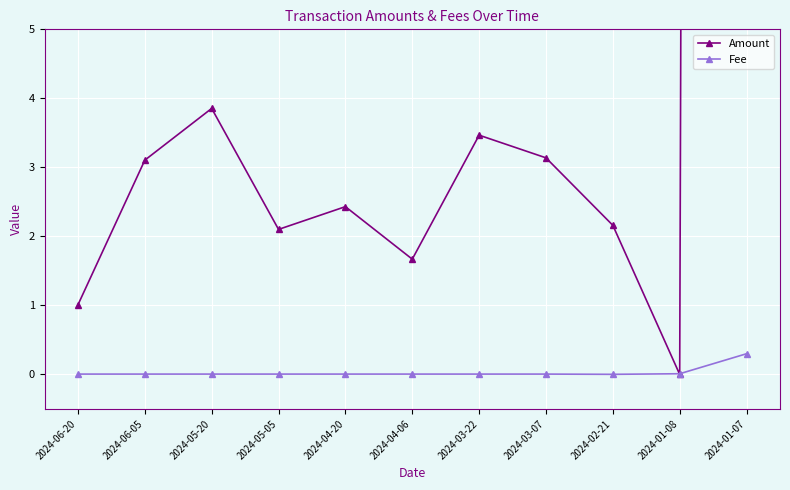

Reading right to left, what are all the values shown in this chart?

Amount: 2024-01-07=304.1	2024-01-08=0.0	2024-02-21=2.2	2024-03-07=3.1	2024-03-22=3.5	2024-04-06=1.7	2024-04-20=2.4	2024-05-05=2.1	2024-05-20=3.9	2024-06-05=3.1	2024-06-20=1.0
Fee: 2024-01-07=0.3	2024-01-08=0.0	2024-02-21=0.0	2024-03-07=0.0	2024-03-22=0.0	2024-04-06=0.0	2024-04-20=0.0	2024-05-05=0.0	2024-05-20=0.0	2024-06-05=0.0	2024-06-20=0.0